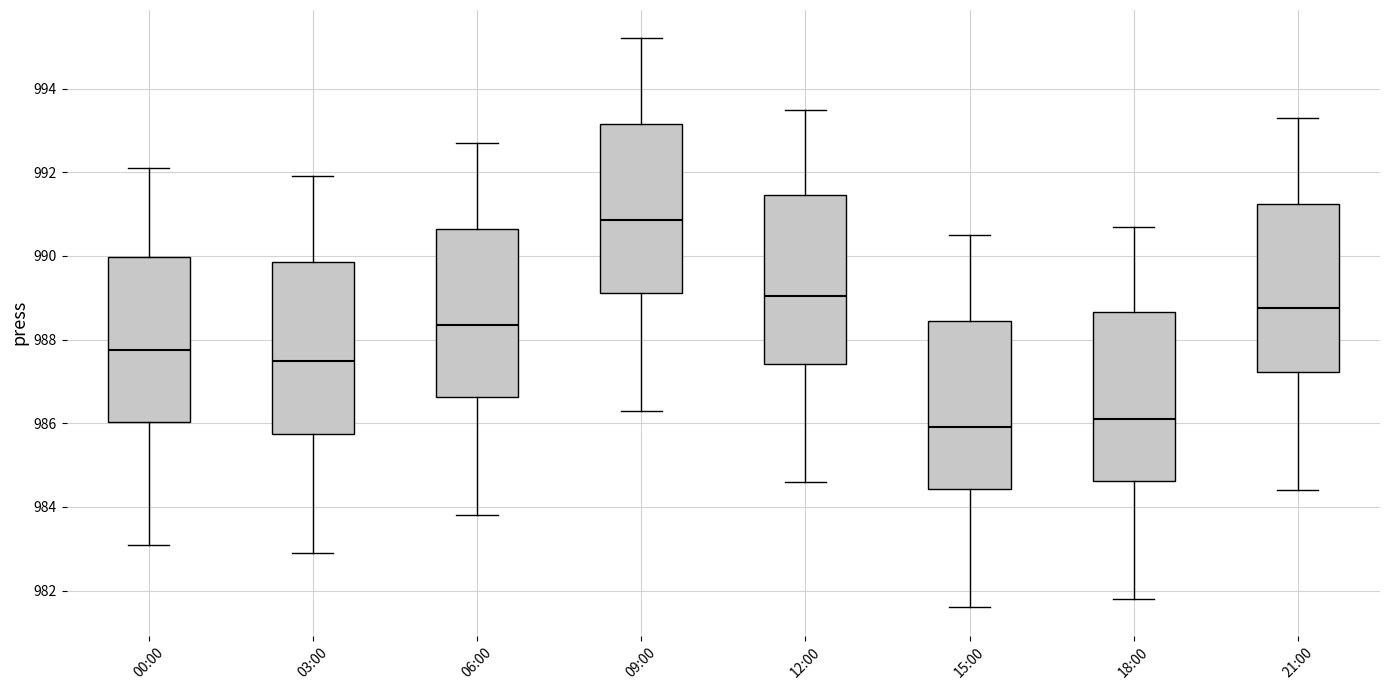

Which box has the lowest median line?

15:00